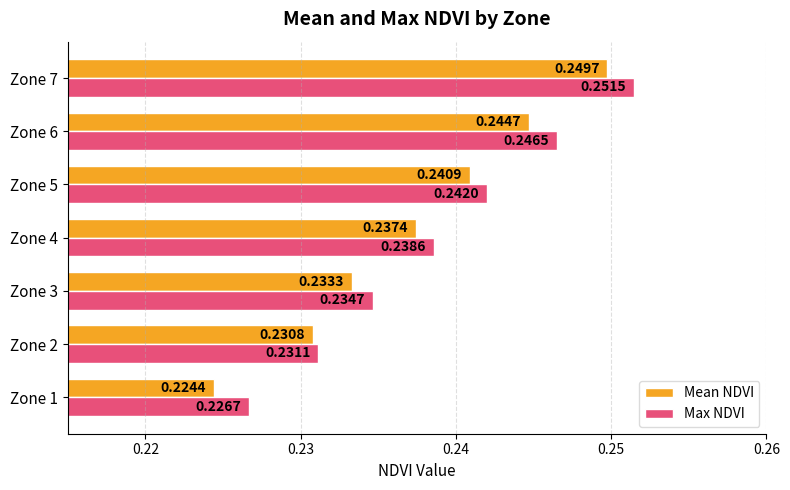

Rank the categories by Mean NDVI value from highest to lowest.

Zone 7, Zone 6, Zone 5, Zone 4, Zone 3, Zone 2, Zone 1